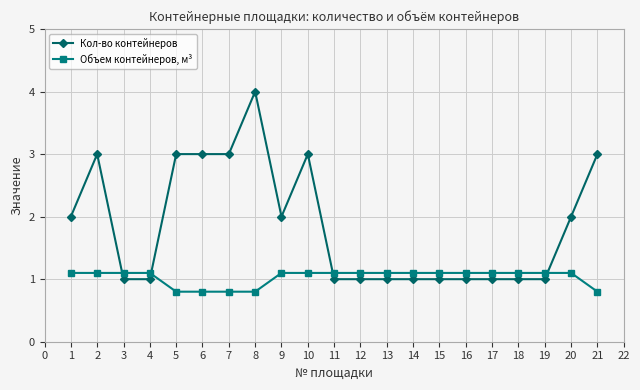

What is the value of the Объем контейнеров, м³ point at the 12th from the left?

1.1